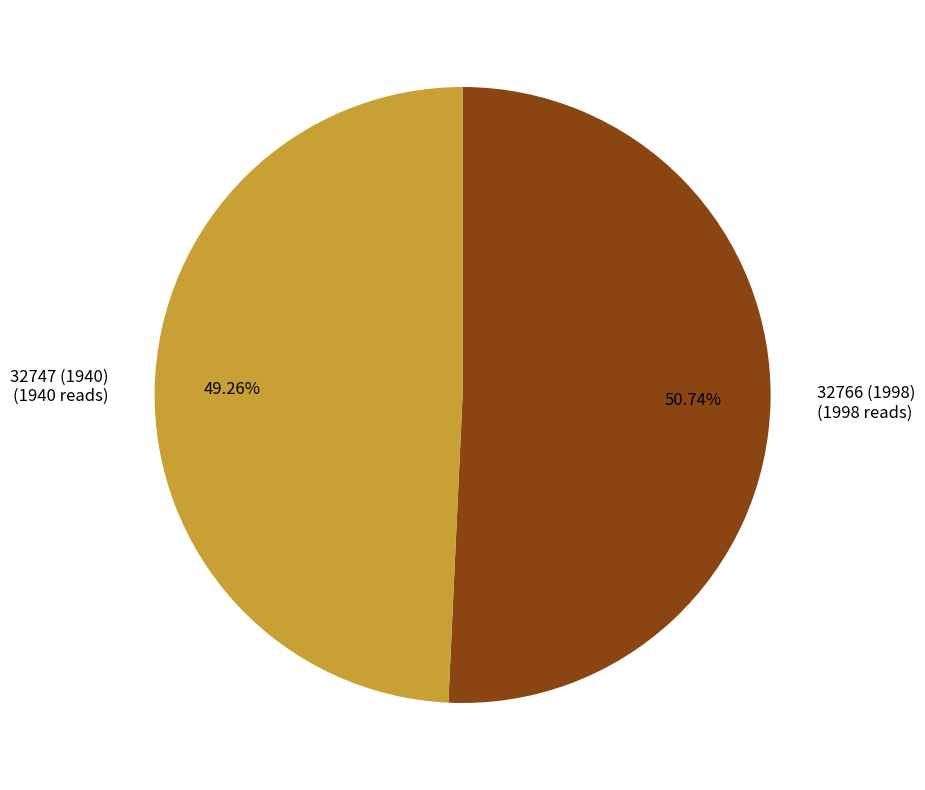

Rank the categories by value from highest to lowest.

32766 (1998), 32747 (1940)